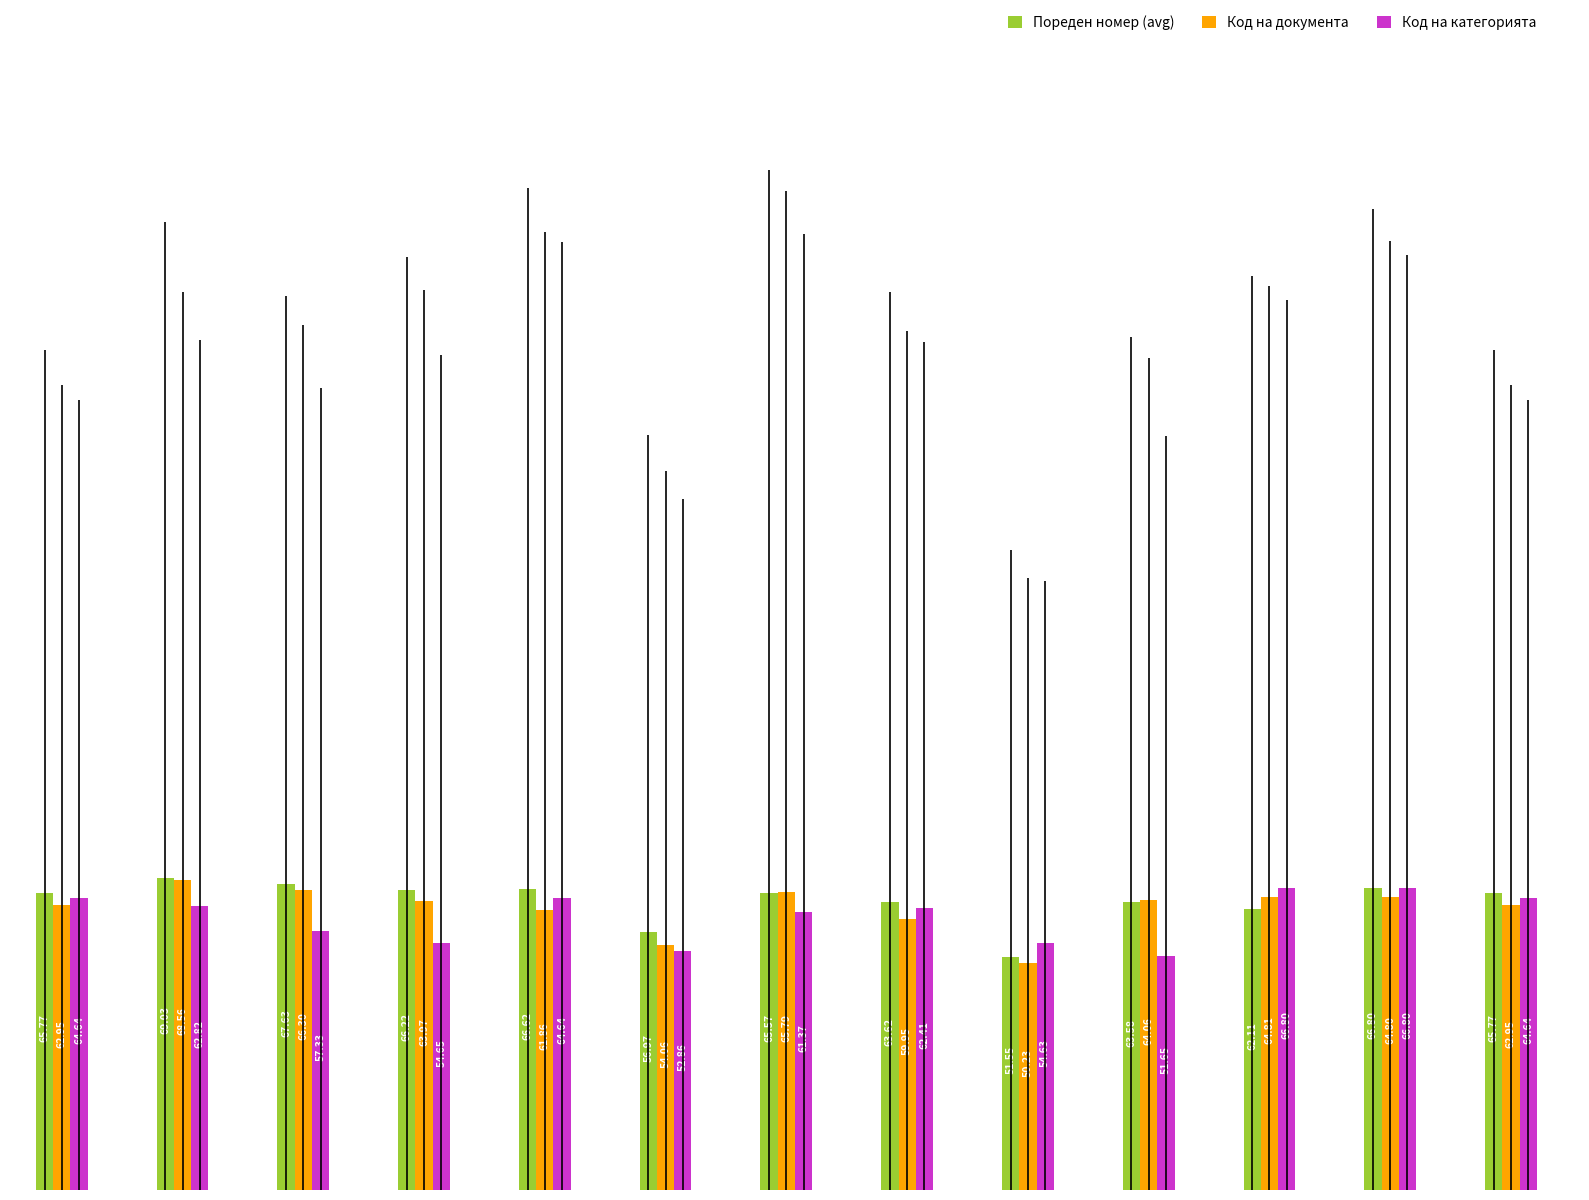

What is the average value of the Код на категорията series?

60.4